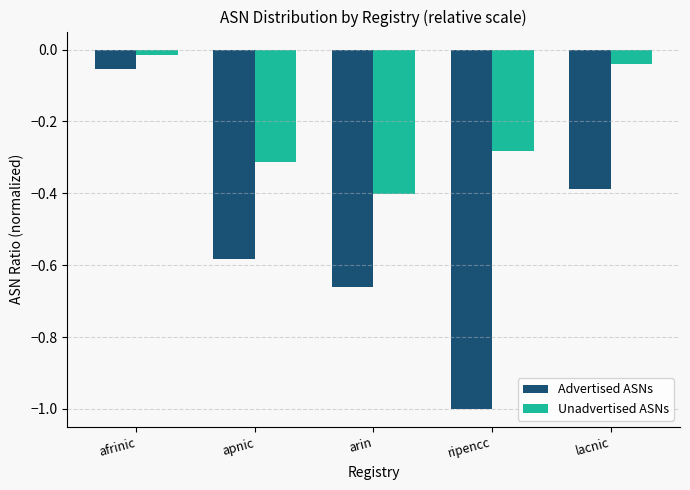

What is the difference between the maximum and minimum values in the Advertised ASNs series?

0.9